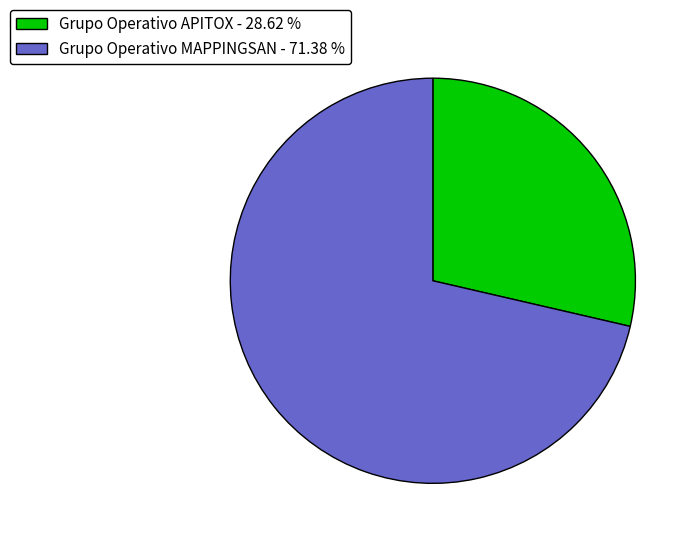

Which slice is the smallest?

Grupo Operativo APITOX